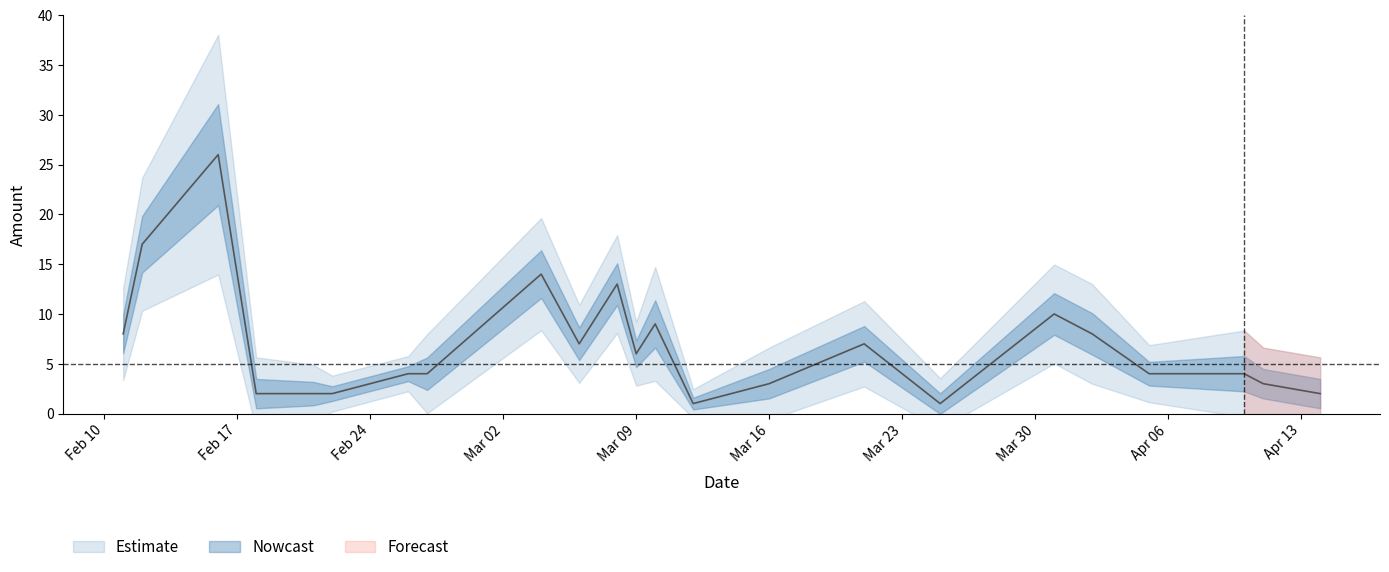

What position from the left is Mar 16?

15